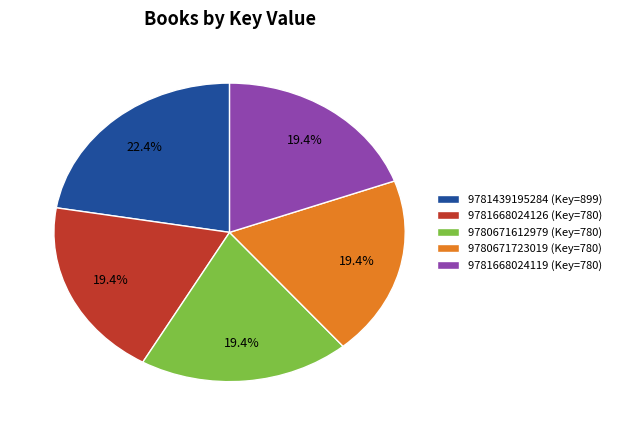

Does 9780671723019 (Key=780) represent more than half of the total?

No